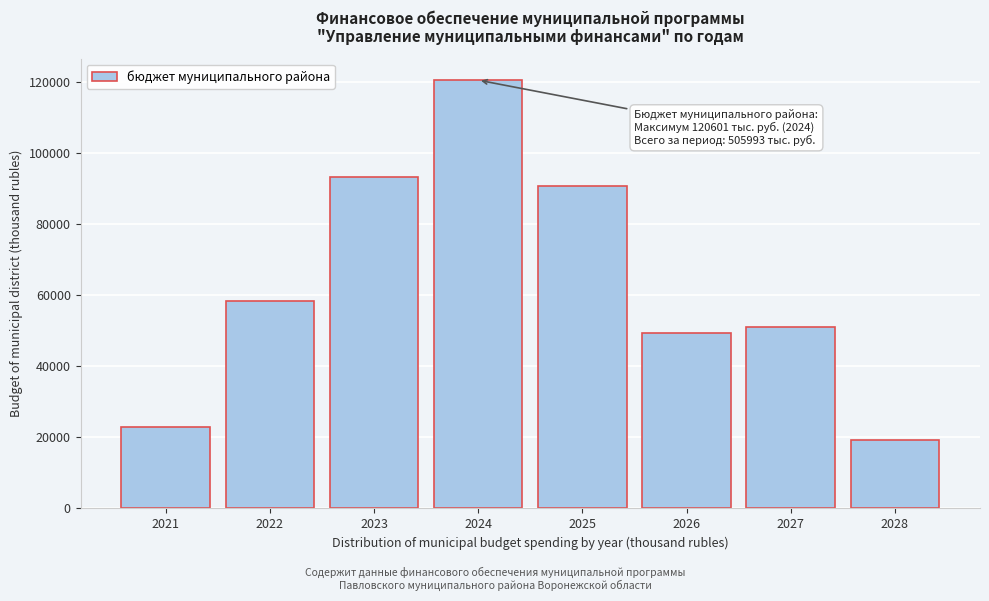

Reading right to left, list all the values displayed in this chart.

2028=19387.0	2027=51000.1	2026=49436.2	2025=90824.4	2024=120601.0	2023=93372.1	2022=58353.9	2021=23017.9